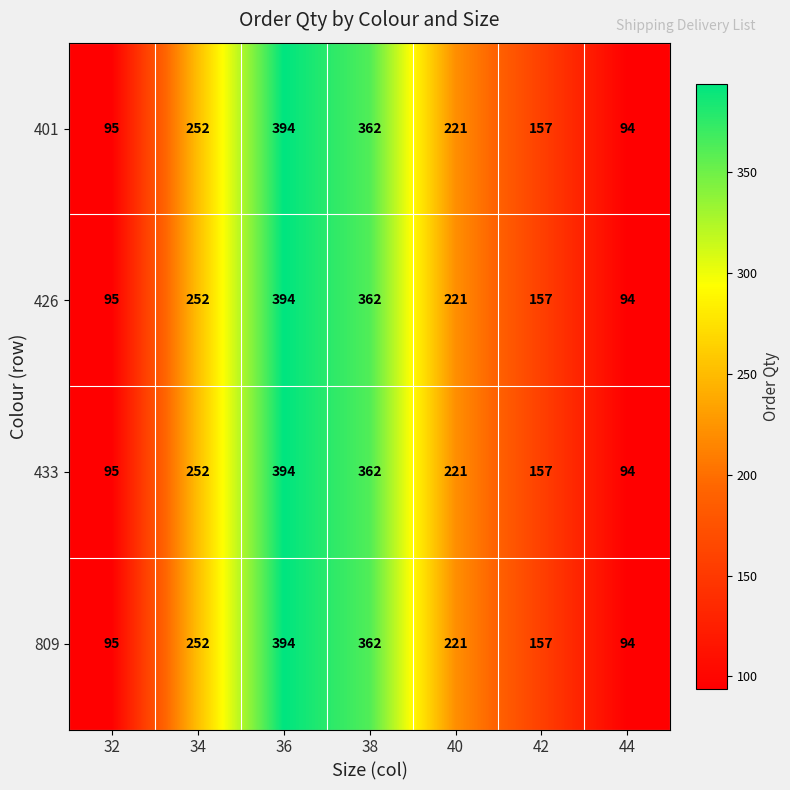

Count the number of data series in this chart.

4